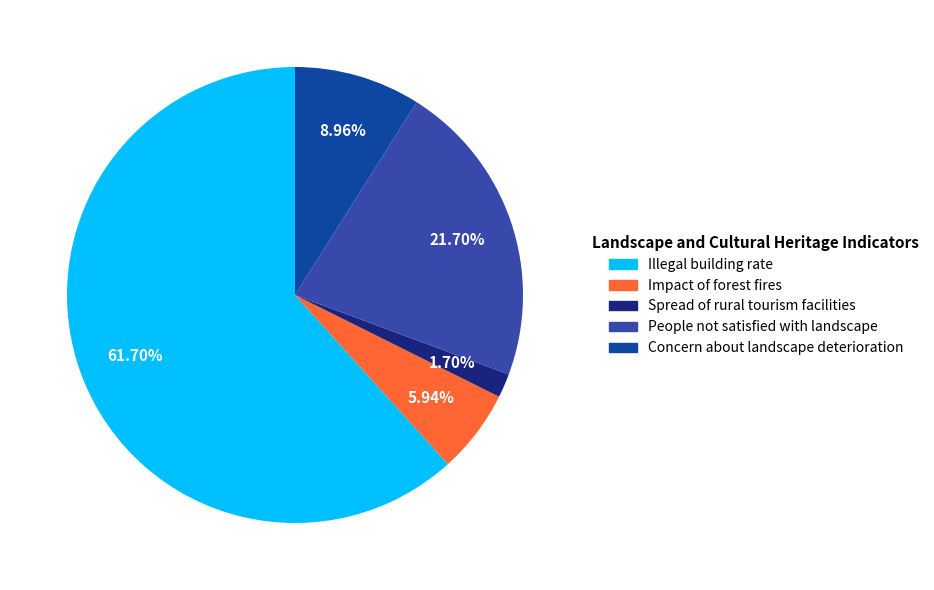

What is the majority slice?

Illegal building rate